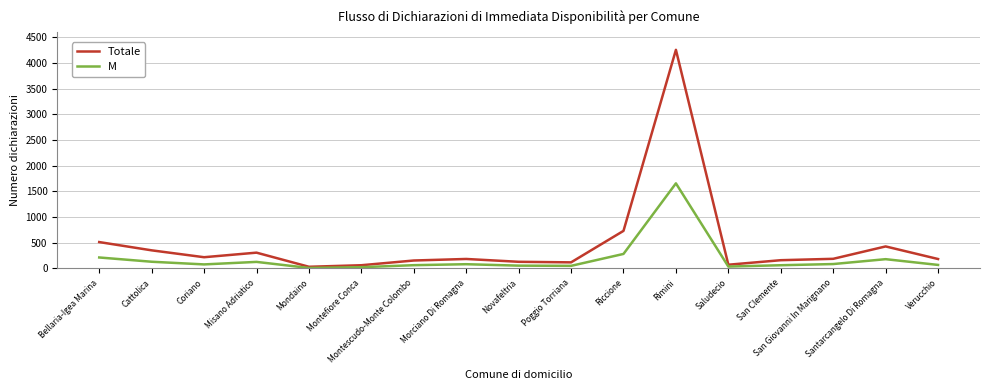

Which series has the widest spread of values?

Totale